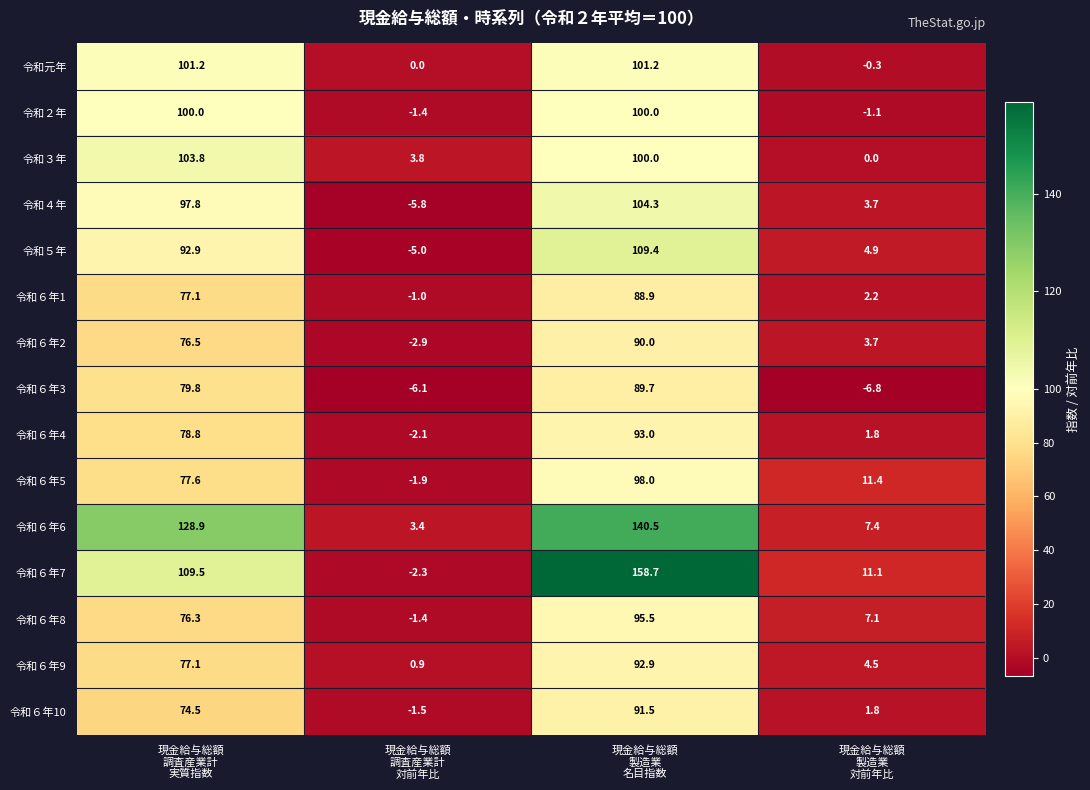

What is the difference between the maximum and minimum values in the 令和６年6 series?

137.1